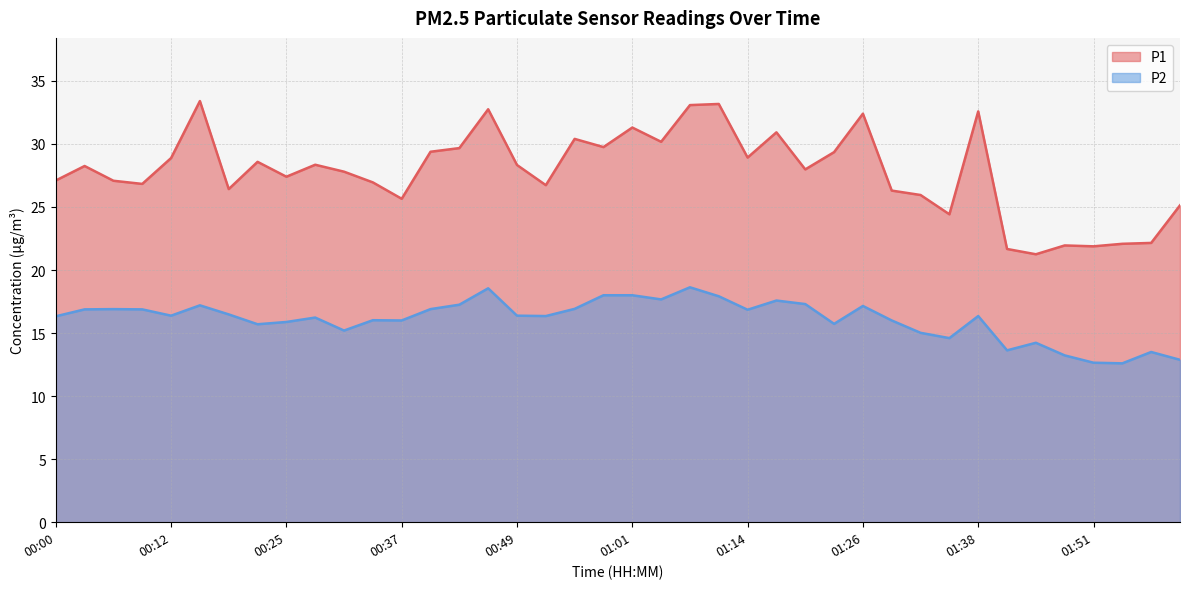

True or false: P2 and P1 cross at least once.

False